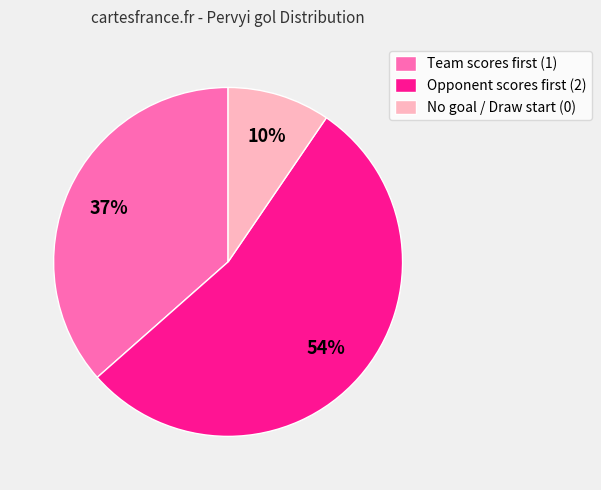

To the nearest percent, what is the average slice percentage?

33%